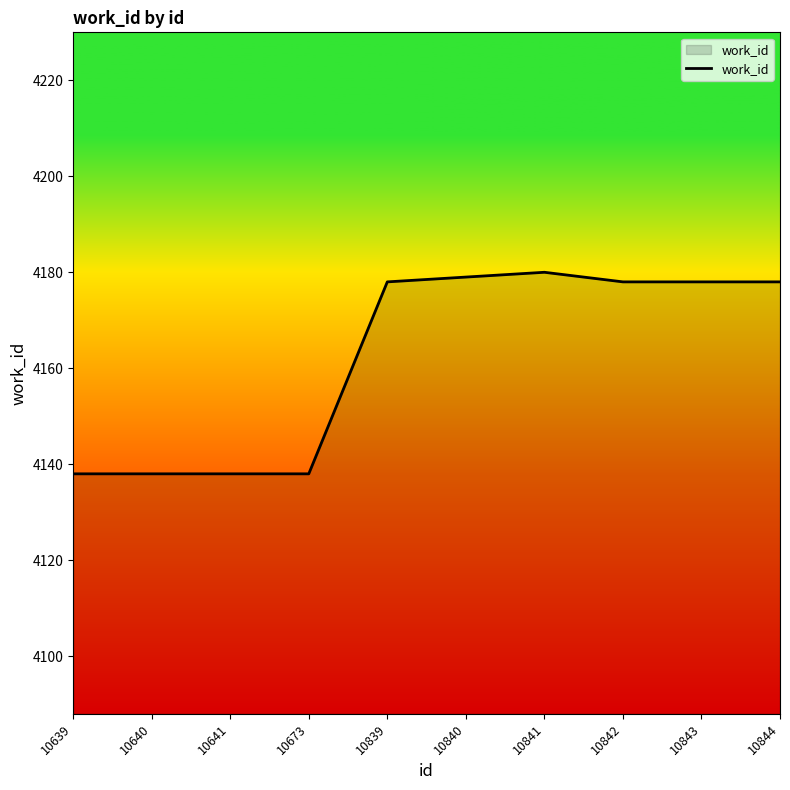

What is the maximum value shown in the chart?

4180